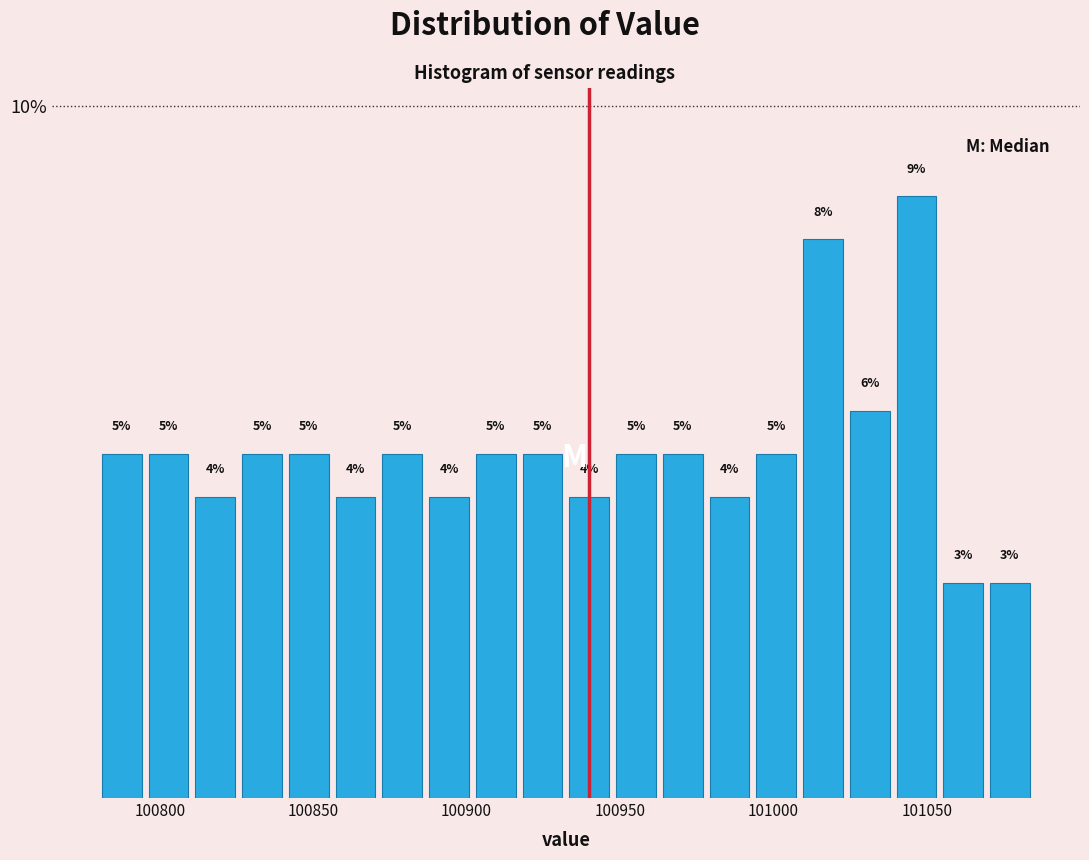

Read against the x-axis, roughly where is the centre of the tallest bar?

101045